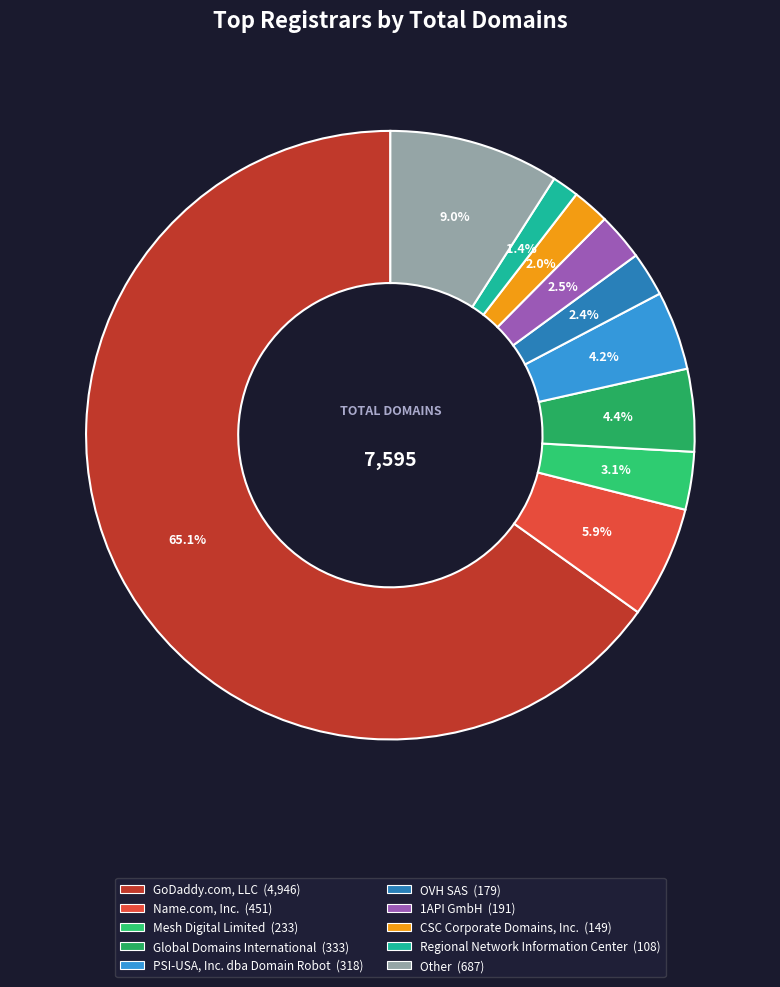

What percentage do CSC Corporate Domains, Inc. and 1API GmbH together represent?

4.5%